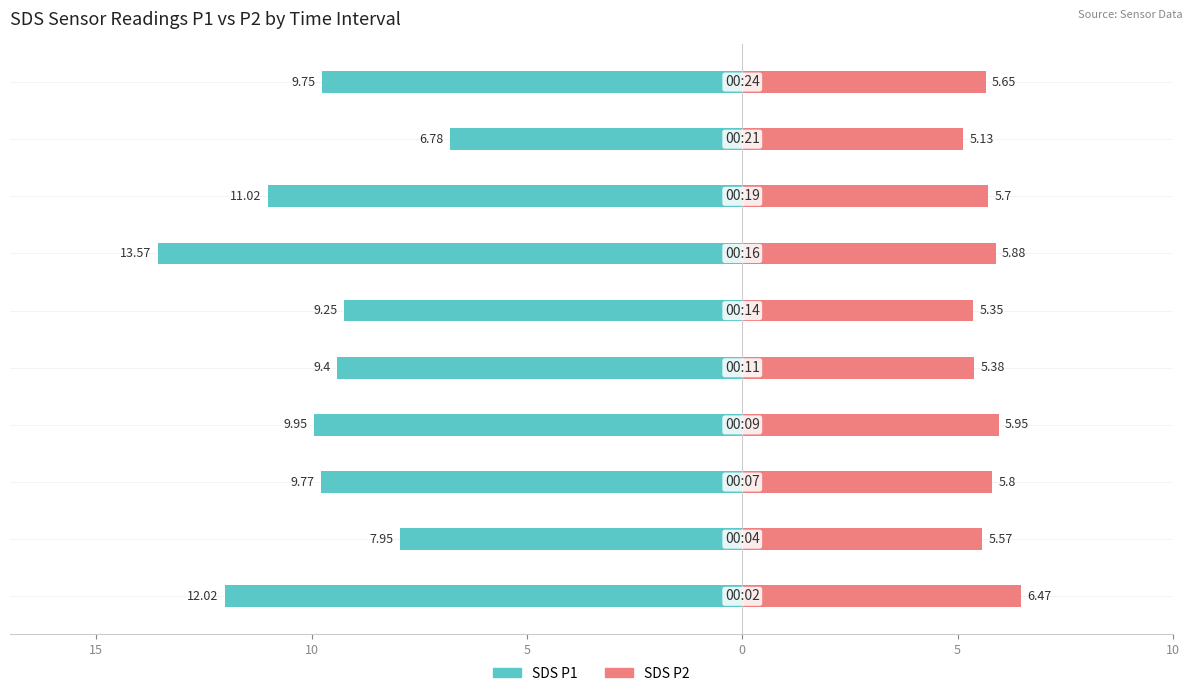

What is the average value of the SDS P1 series?

-9.9